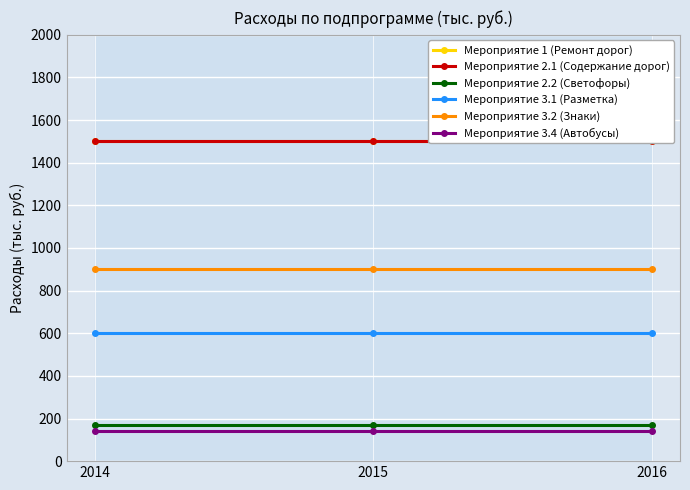

Between 2015 and 2016, which series saw the biggest shift?

Мероприятие 1 (Ремонт дорог)